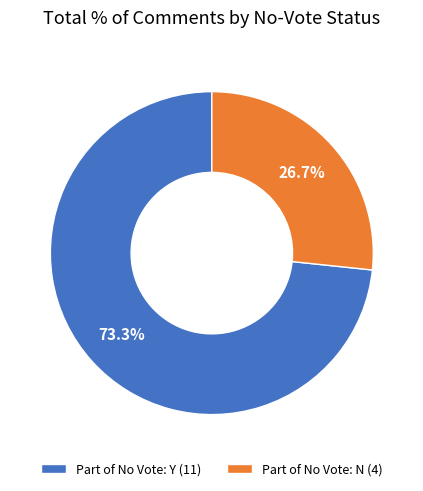

Does any single category account for the majority?

Yes